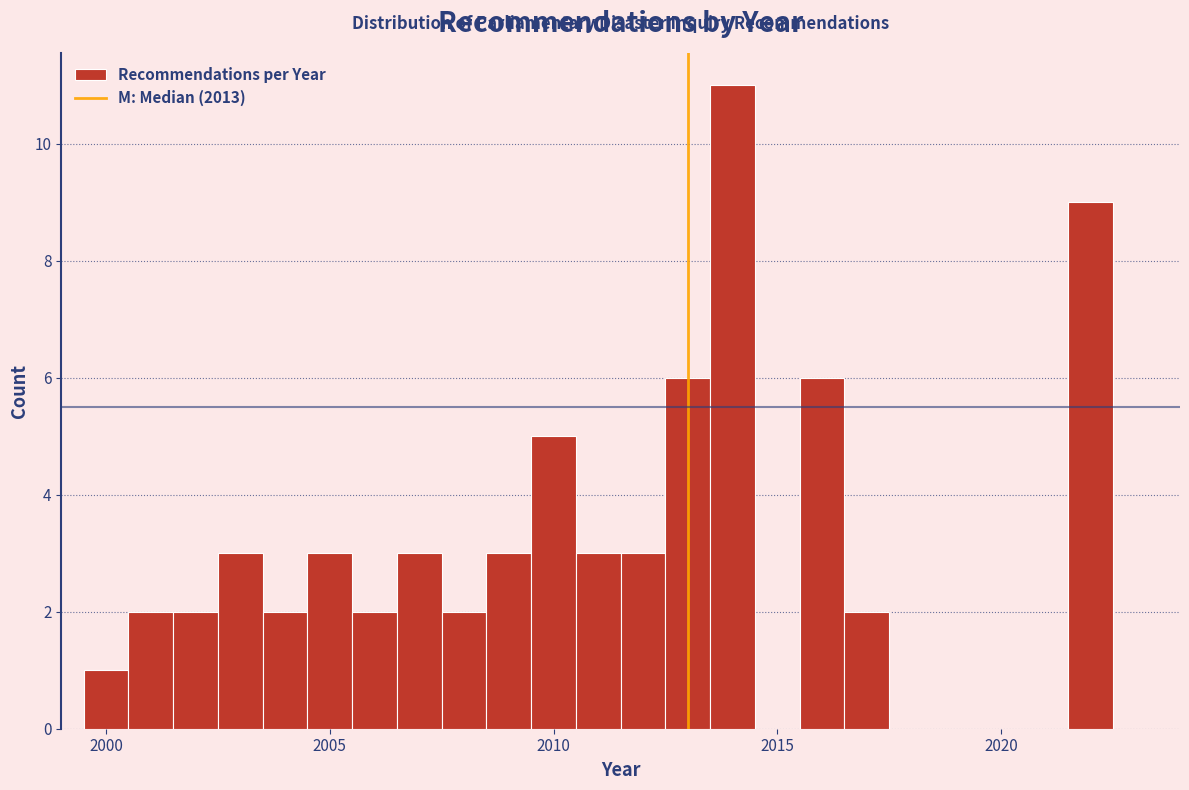

Read against the x-axis, roughly where is the centre of the tallest bar?

2014.0